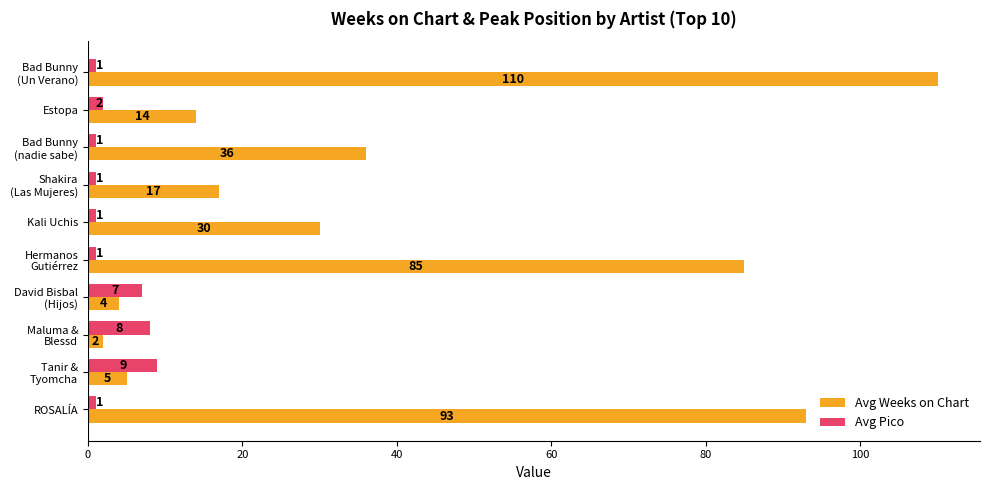

What is the difference between the second highest and second lowest values in the Avg Weeks on Chart series?

89